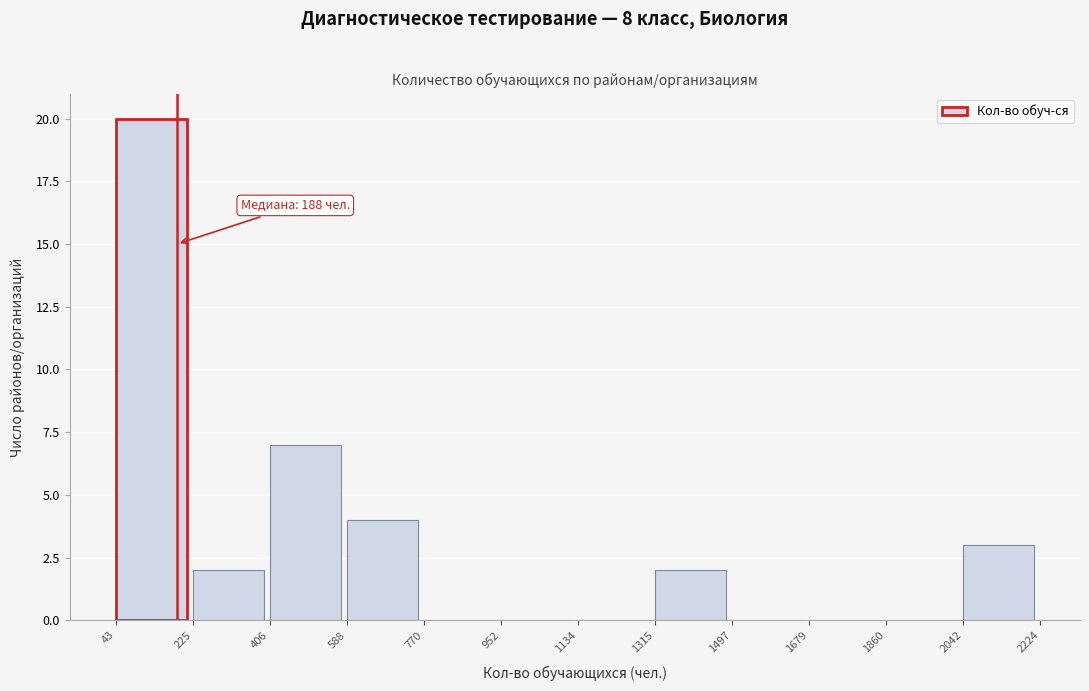

Which range on the x-axis has the tallest bar?

43 to 225